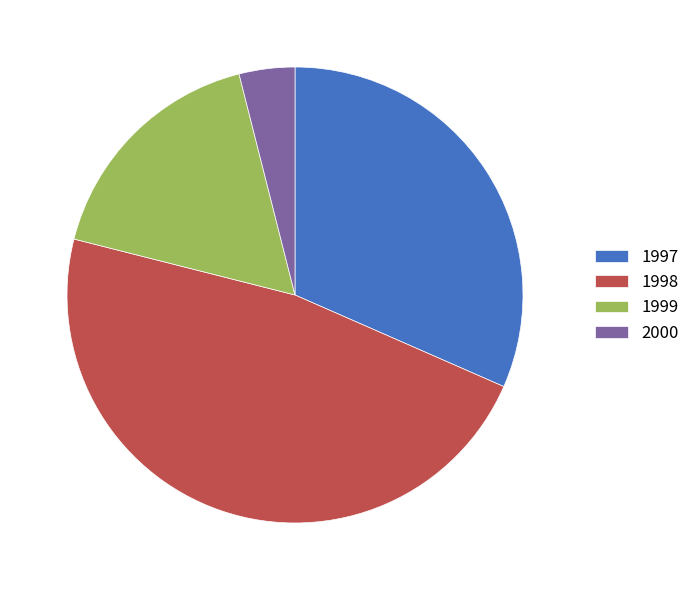

Rank the categories by value from highest to lowest.

1998, 1997, 1999, 2000